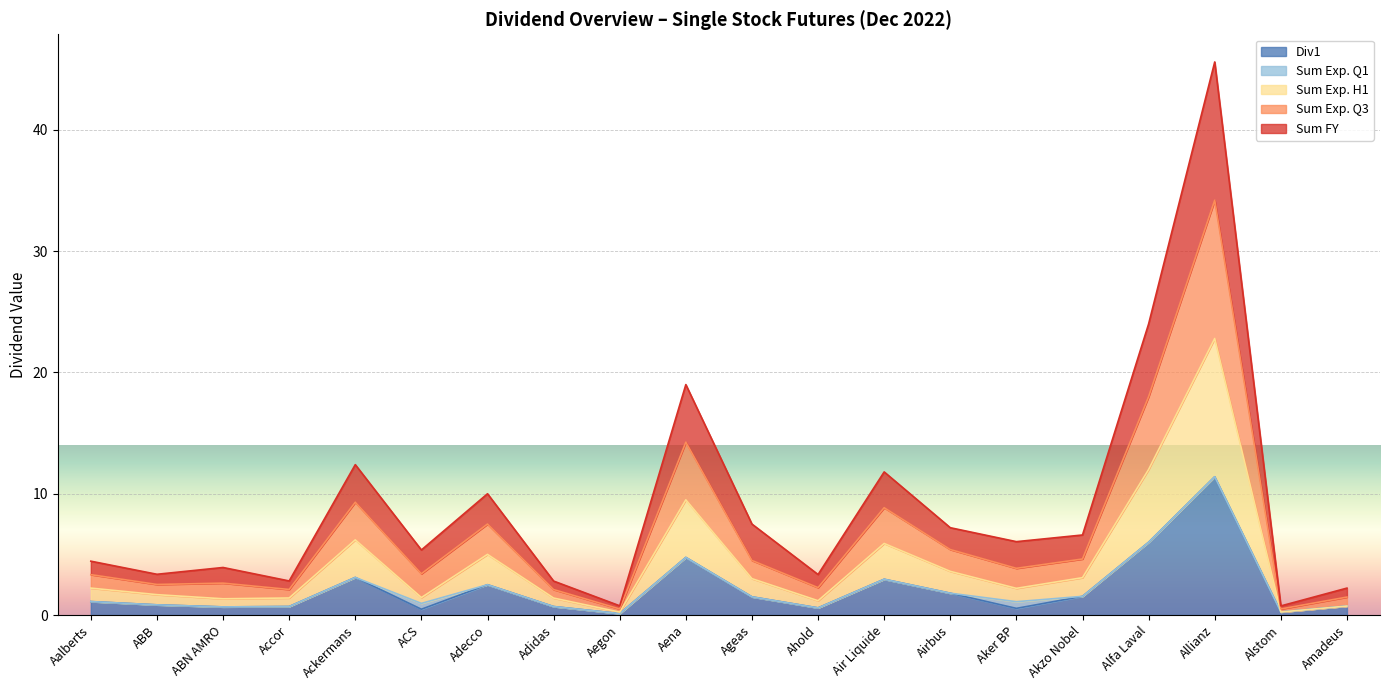

What is the approximate value of Div1 at Alfa Laval?

6.0